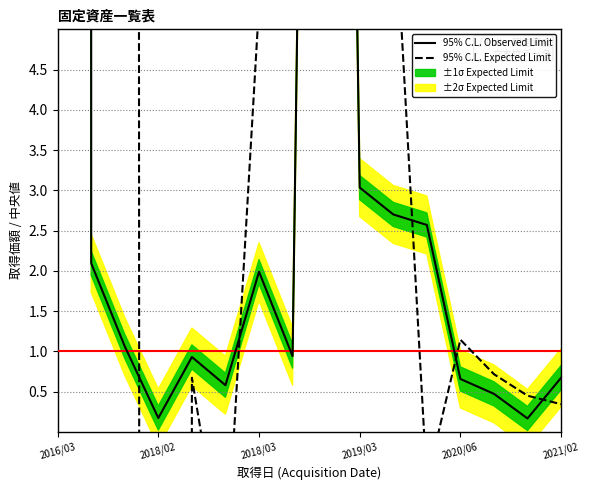

Between which two adjacent categories do 95% C.L. Observed Limit and 95% C.L. Expected Limit first intersect?

2016/03 and 2018/02